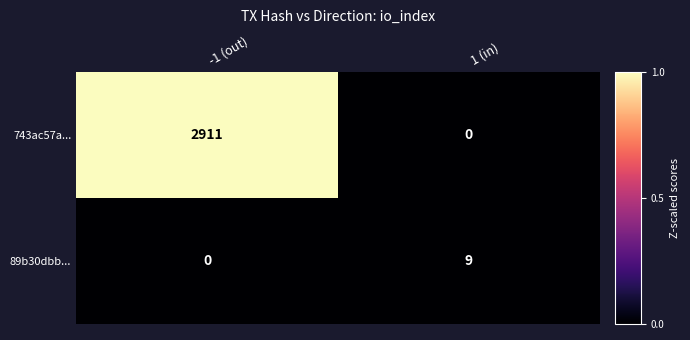

Rank the series by their average value, from highest to lowest.

743ac57a..., 89b30dbb...